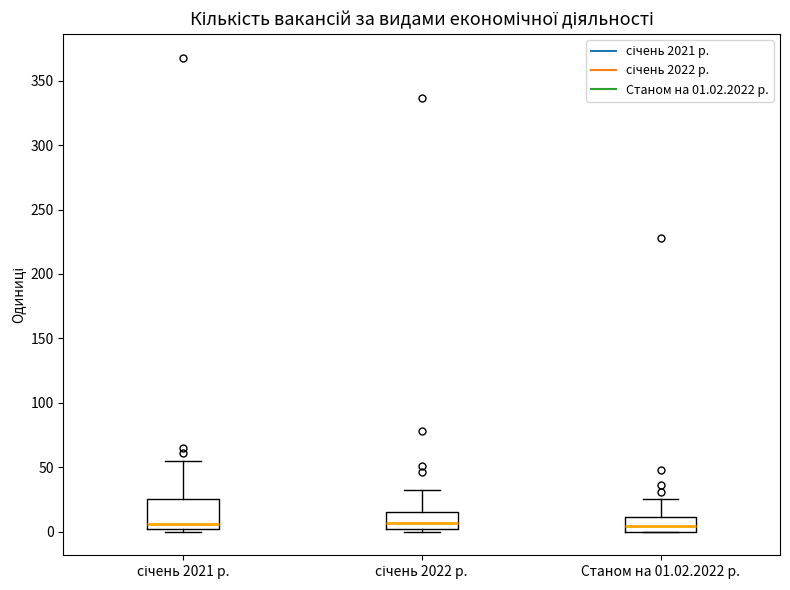

Where is the upper edge of the box for Станом на 01.02.2022 р. on the y-axis? The values are not printed on the chart, so give them approximately, as read against the axis.

10